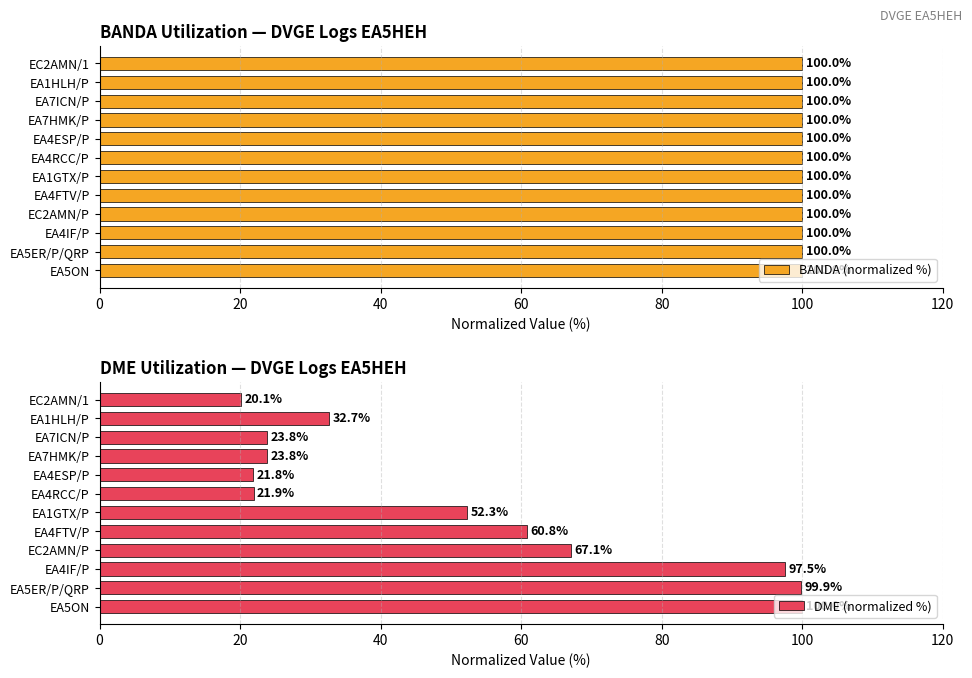

At which label is DME (normalized %) closest to 60?

EA4FTV/P